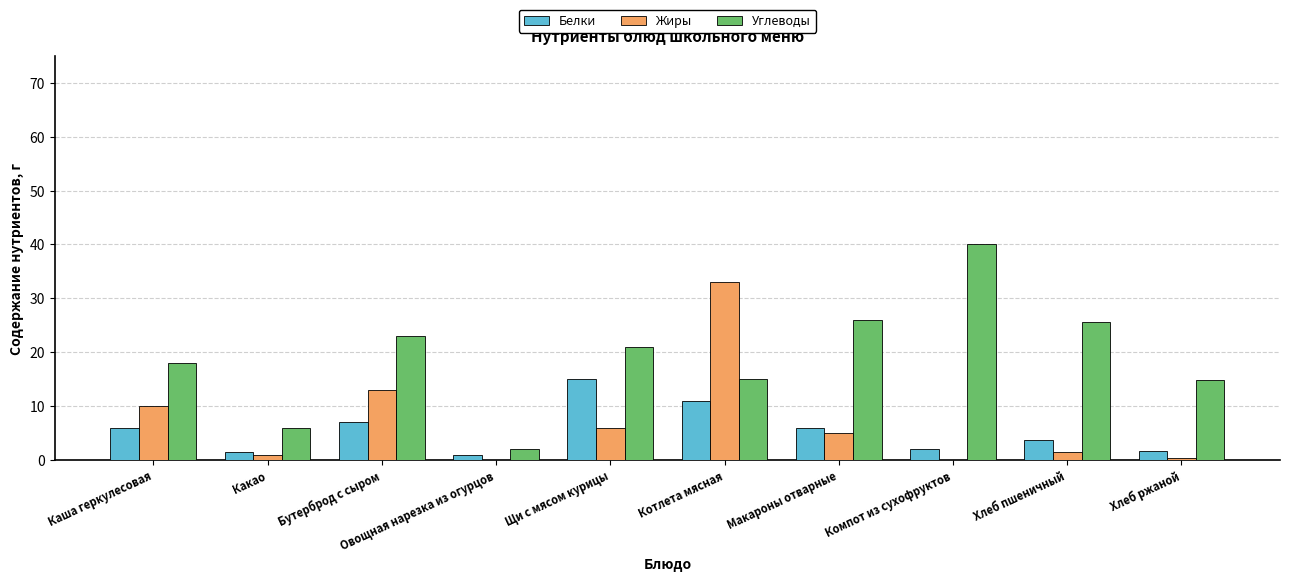

What is the total value across all series at Каша геркулесовая?

34.0